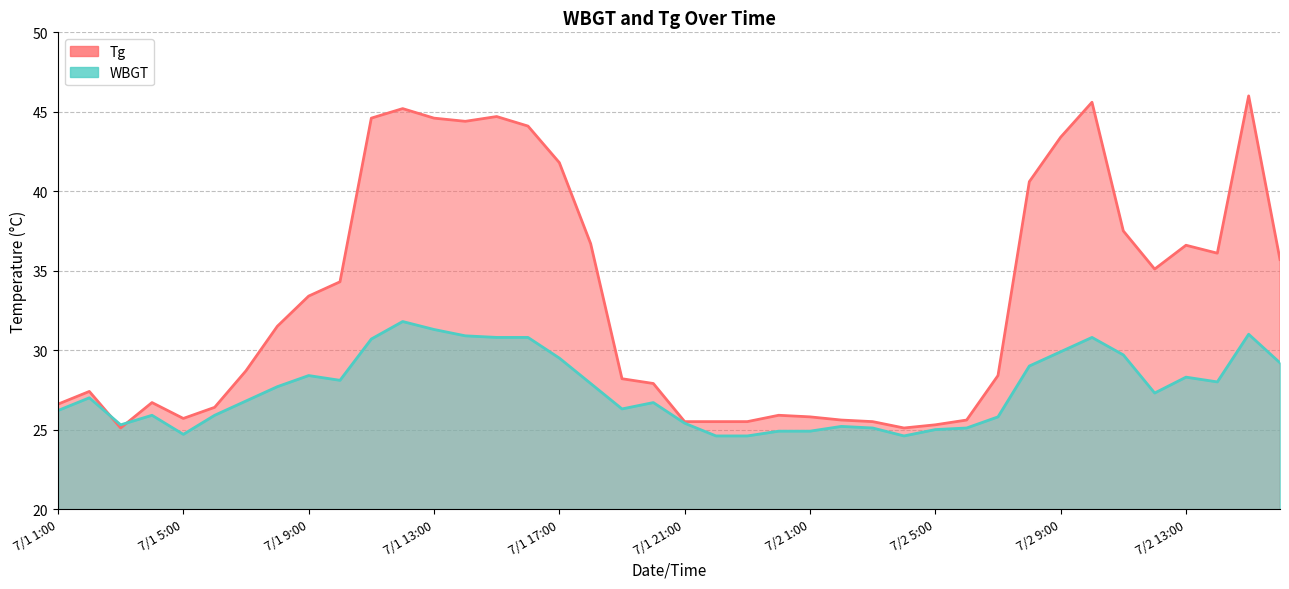

Which has a higher value, 7/1 10:00 or 7/2 3:00?

7/1 10:00